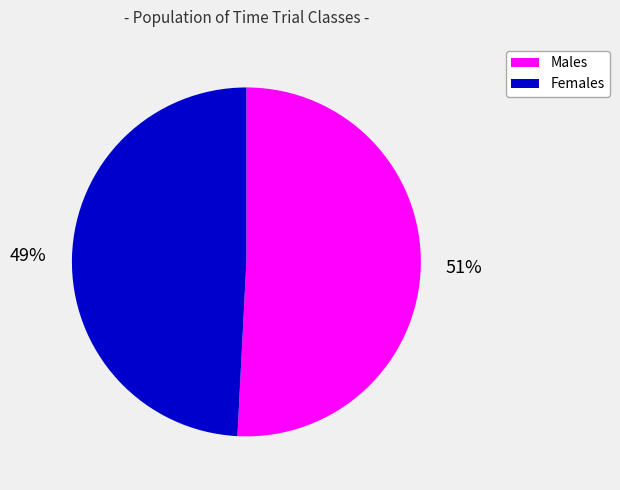

Is there a majority slice in this chart?

Yes